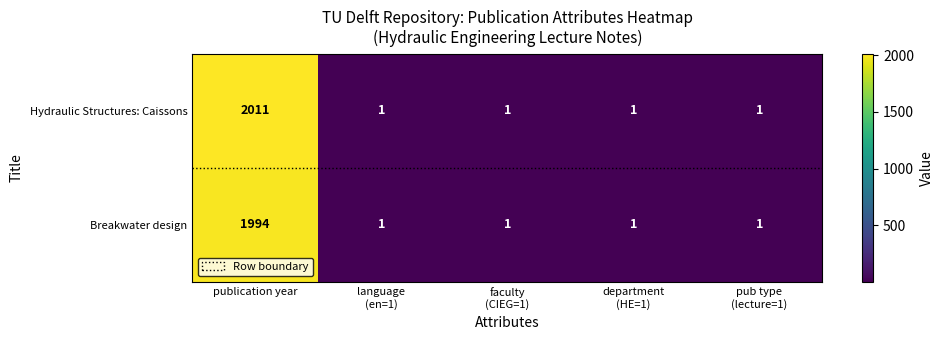

Rank the series at publication year from lowest to highest value.

Breakwater design, Hydraulic Structures: Caissons